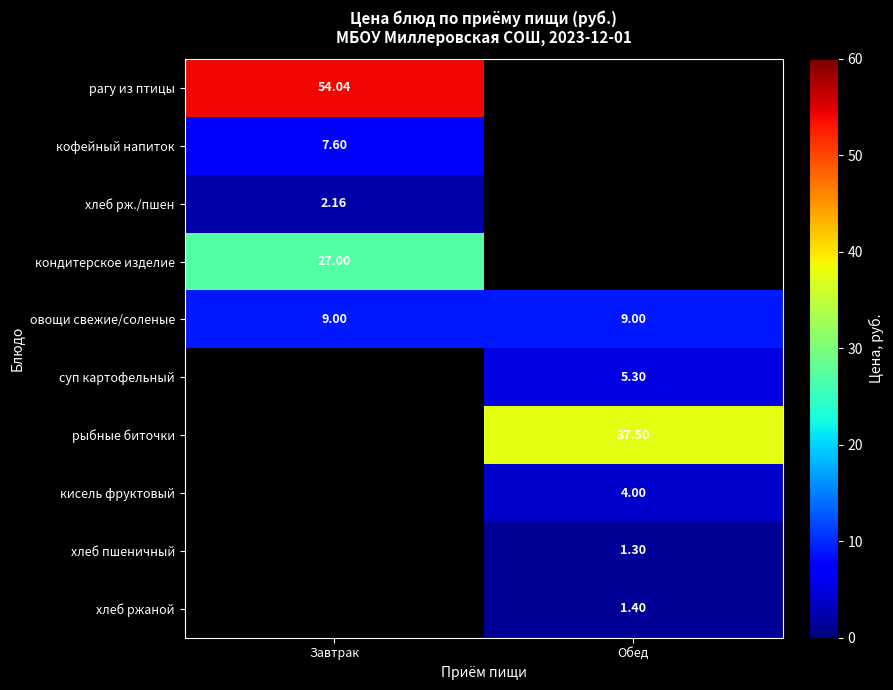

The рагу из птицы series shows 93.9 at Завтрак. True or false?

False